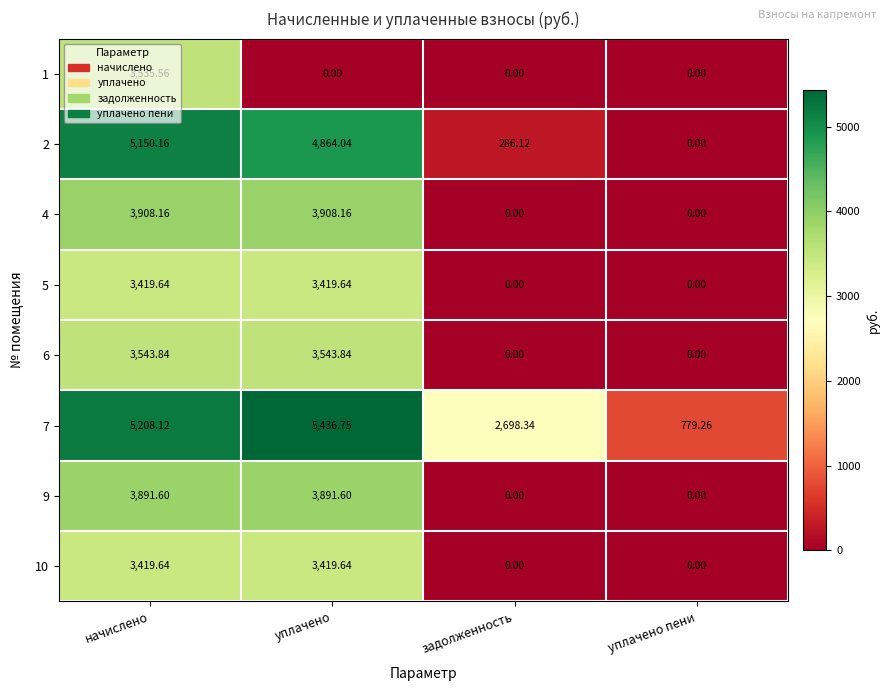

Which series has the largest total across all categories?

7